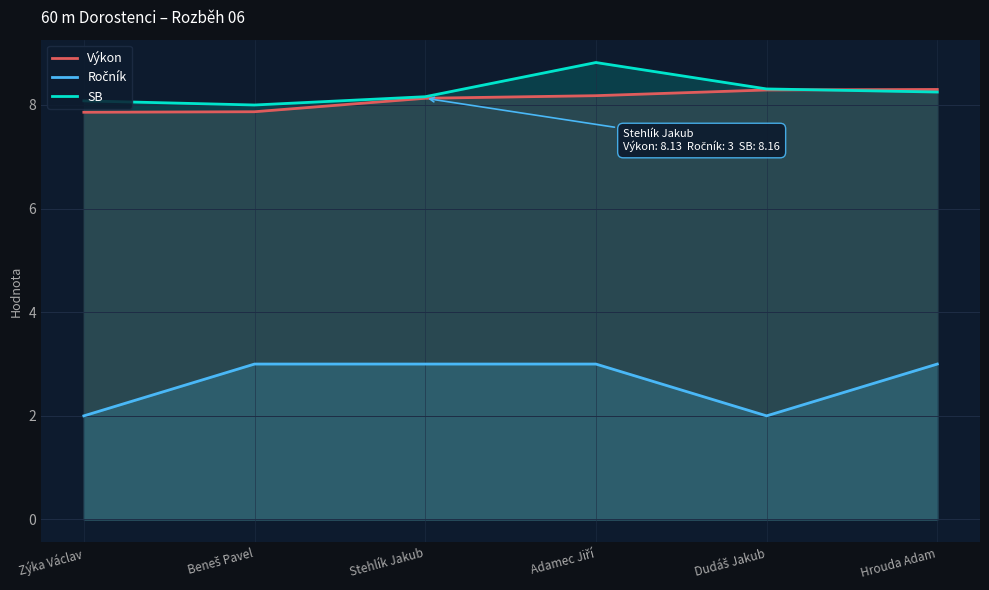

Reading right to left, transcribe all the data shown in this chart.

Výkon: Hrouda Adam=8.3	Dudáš Jakub=8.3	Adamec Jiří=8.2	Stehlík Jakub=8.1	Beneš Pavel=7.9	Zýka Václav=7.9
Ročník: Hrouda Adam=3.0	Dudáš Jakub=2.0	Adamec Jiří=3.0	Stehlík Jakub=3.0	Beneš Pavel=3.0	Zýka Václav=2.0
SB: Hrouda Adam=8.2	Dudáš Jakub=8.3	Adamec Jiří=8.8	Stehlík Jakub=8.2	Beneš Pavel=8.0	Zýka Václav=8.1